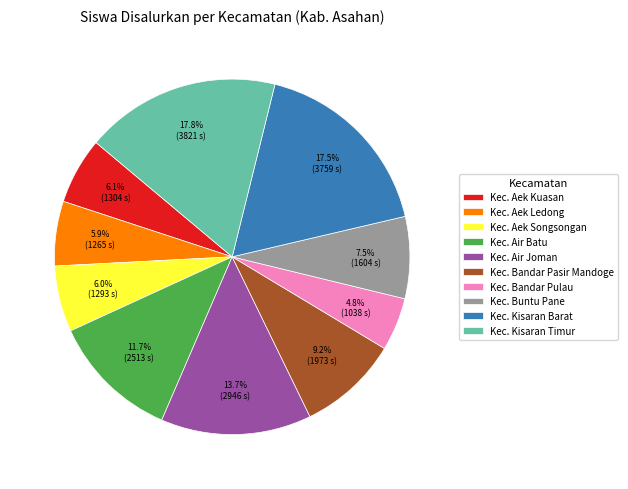

To the nearest percent, what percentage of the pie is Kec. Bandar Pasir Mandoge?

9%